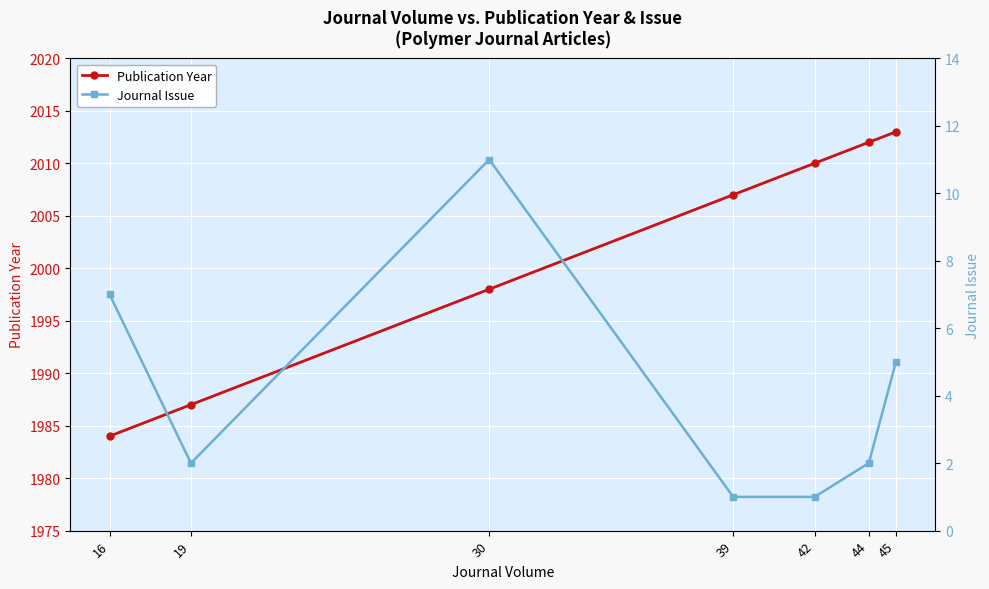

At 30, list the series in order from largest to smallest.

Publication Year, Journal Issue